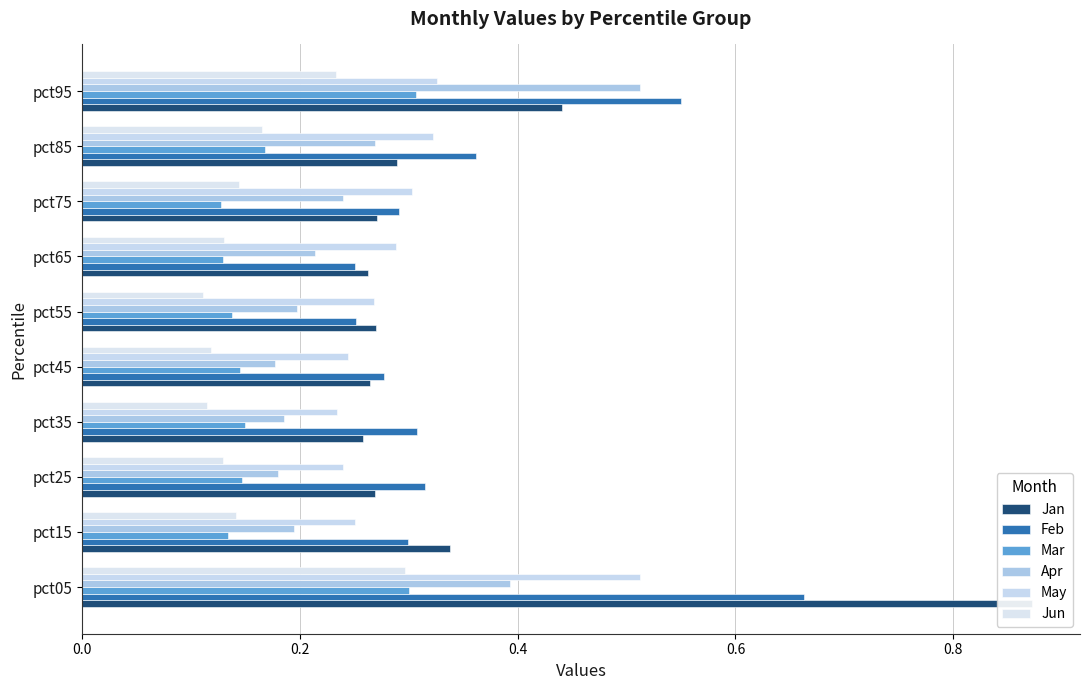

Count the Feb values in the range 0 to 1.

10